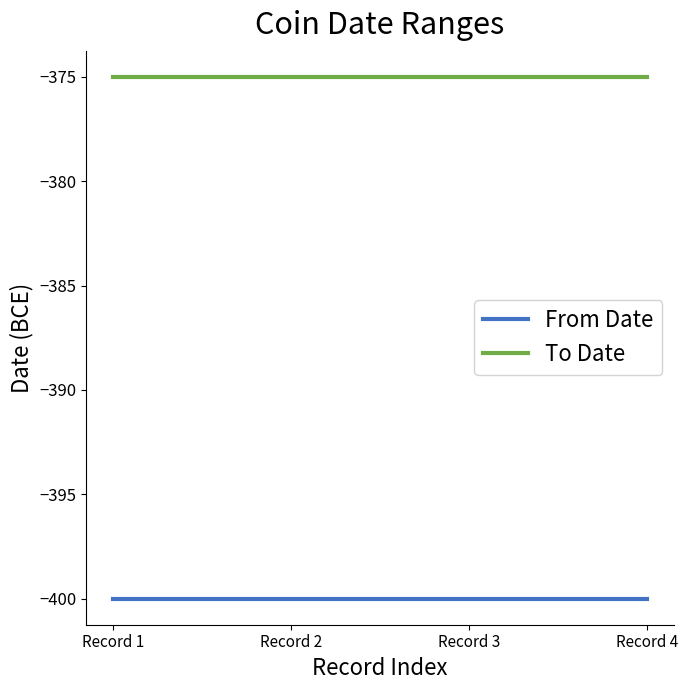

What is the minimum value for From Date?

-400